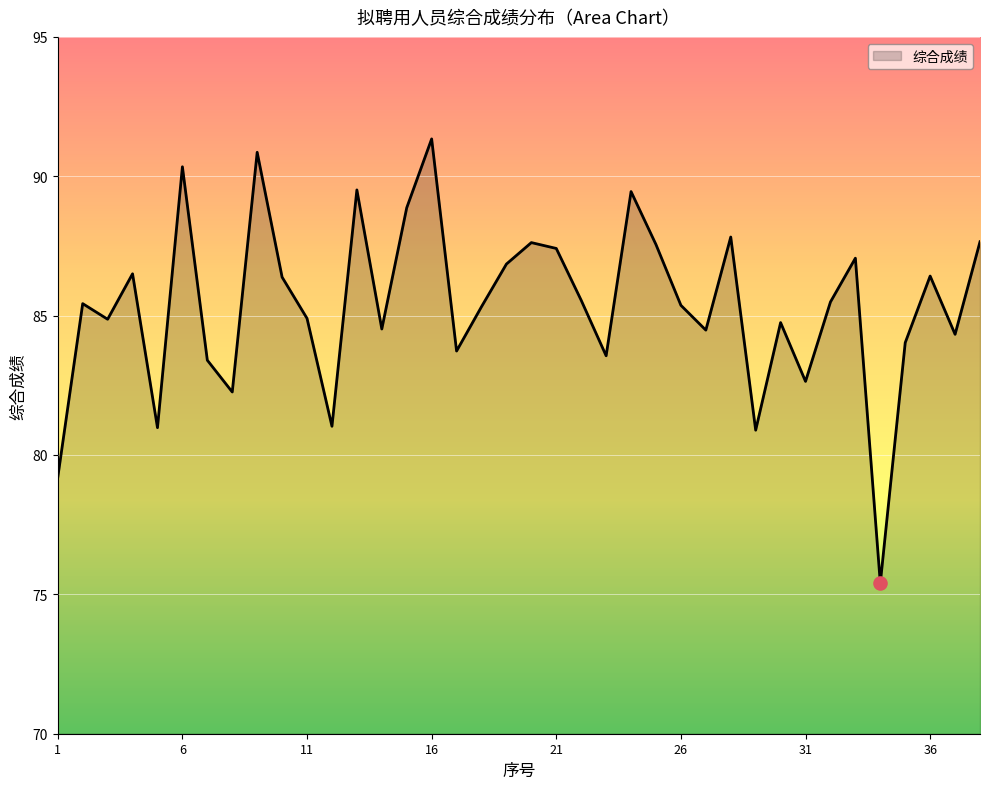

What is the greatest value displayed?

91.3